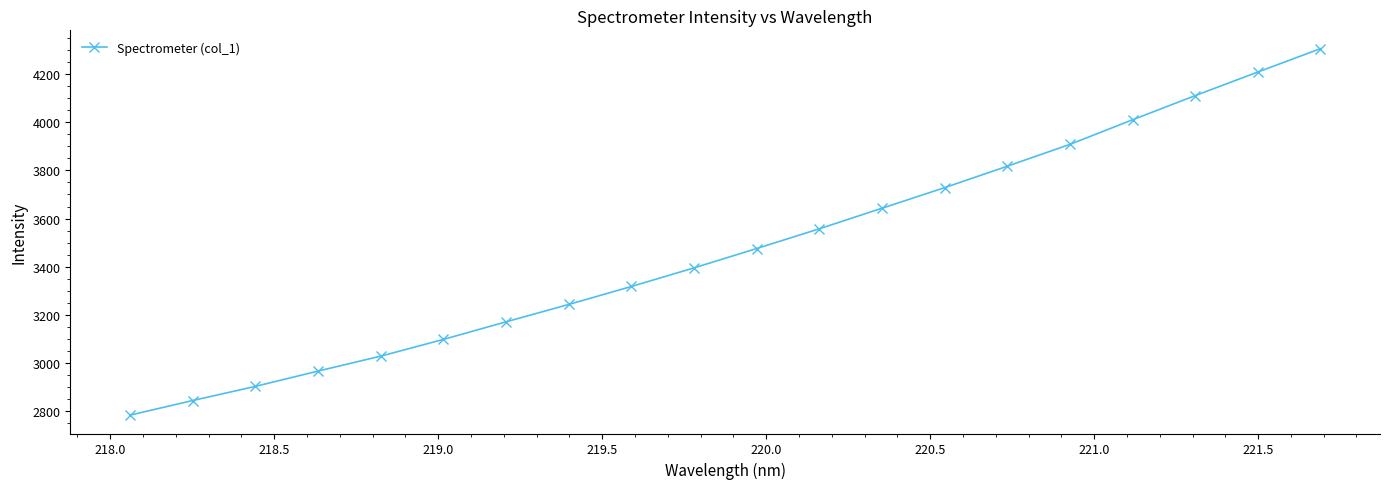

What is the value of the 12th point from the left?

3557.5